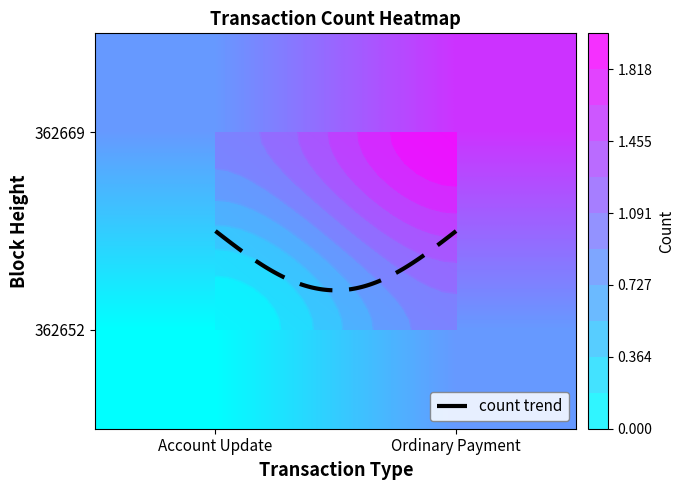

Reading left to right, transcribe all the data shown in this chart.

362669: Account Update=1	Ordinary Payment=2
362652: Account Update=0	Ordinary Payment=1